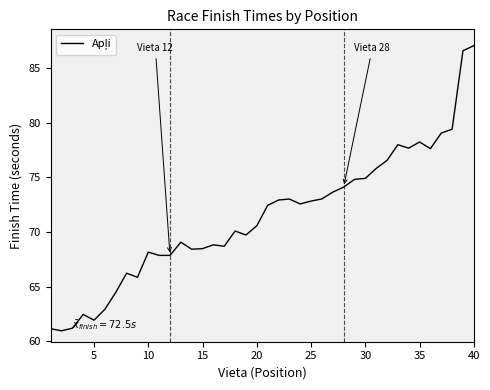

What is the maximum value shown in the chart?

87.1